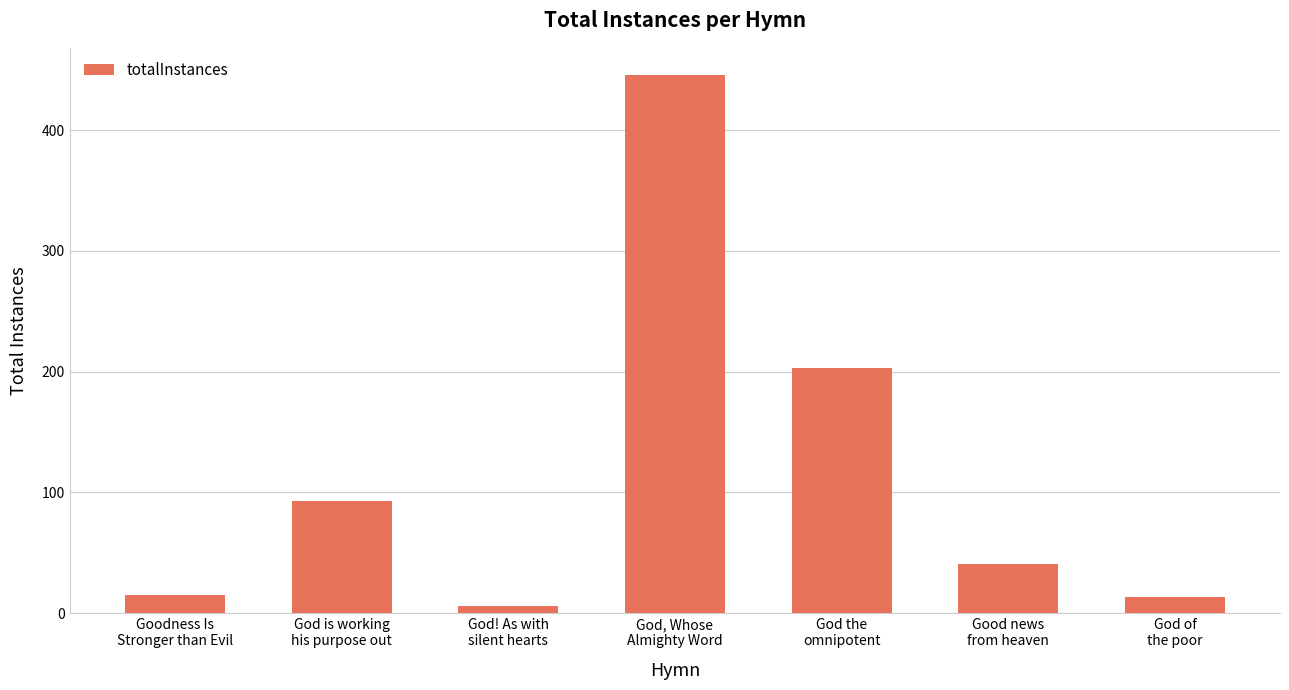

What position from the right is God, Whose
Almighty Word?

4